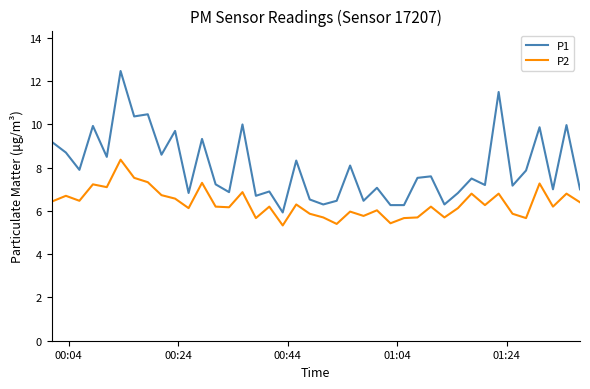

Which series has the largest total across all categories?

P1